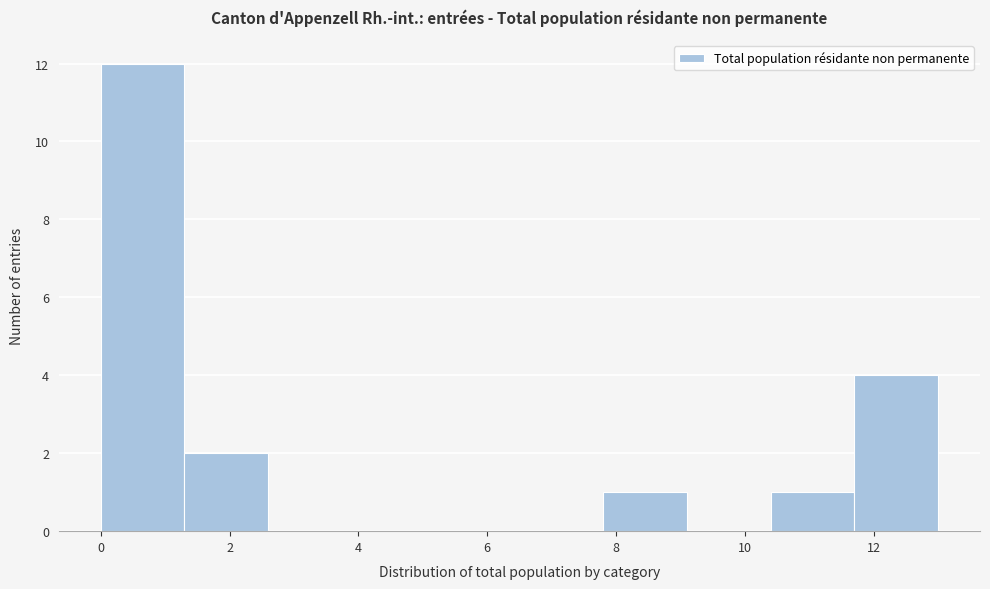

Reading left to right, transcribe this chart: for each bar, give the range it covers on the x-axis and its height. Neither the bar edges nor the heights are printed on the chart, so give them approximately, as read against the axes.

0.0 to 1.3: 12
1.3 to 2.6: 2
2.6 to 3.9: 0
3.9 to 5.2: 0
5.2 to 6.5: 0
6.5 to 7.8: 0
7.8 to 9.1: 1
9.1 to 10.4: 0
10.4 to 11.7: 1
11.7 to 13.0: 4